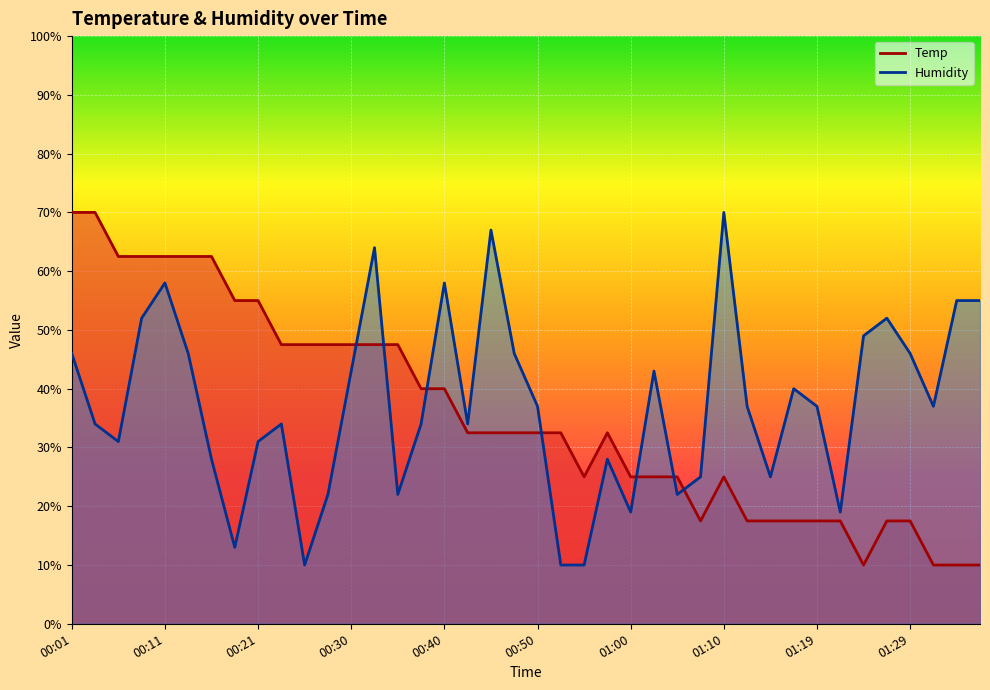

What is the minimum value shown in the chart?

10.0